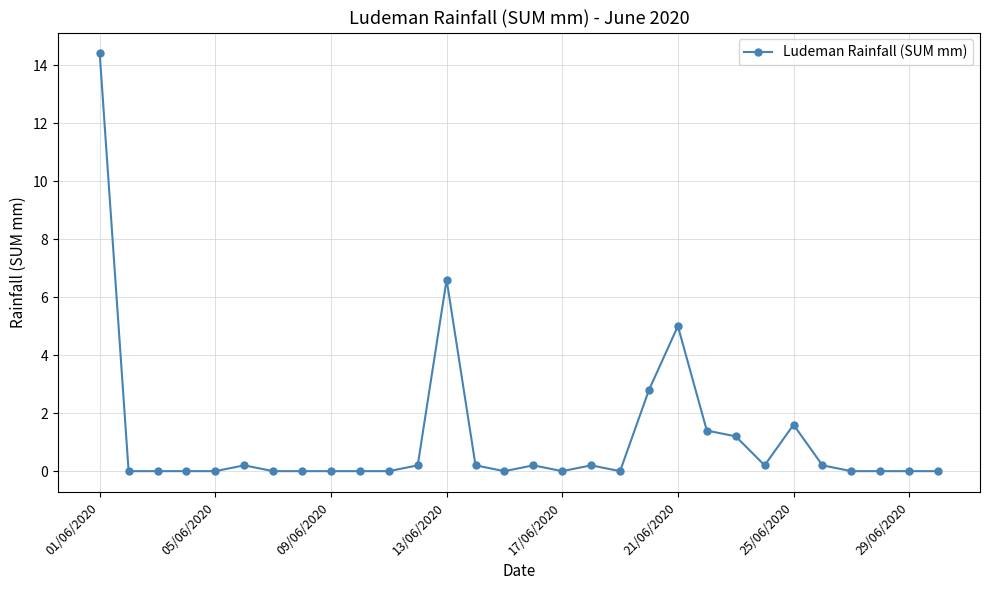

Reading left to right, transcribe all the data shown in this chart.

14.4	0.0	0.0	0.0	0.0	0.2	0.0	0.0	0.0	0.0	0.0	0.2	6.6	0.2	0.0	0.2	0.0	0.2	0.0	2.8	5.0	1.4	1.2	0.2	1.6	0.2	0.0	0.0	0.0	0.0